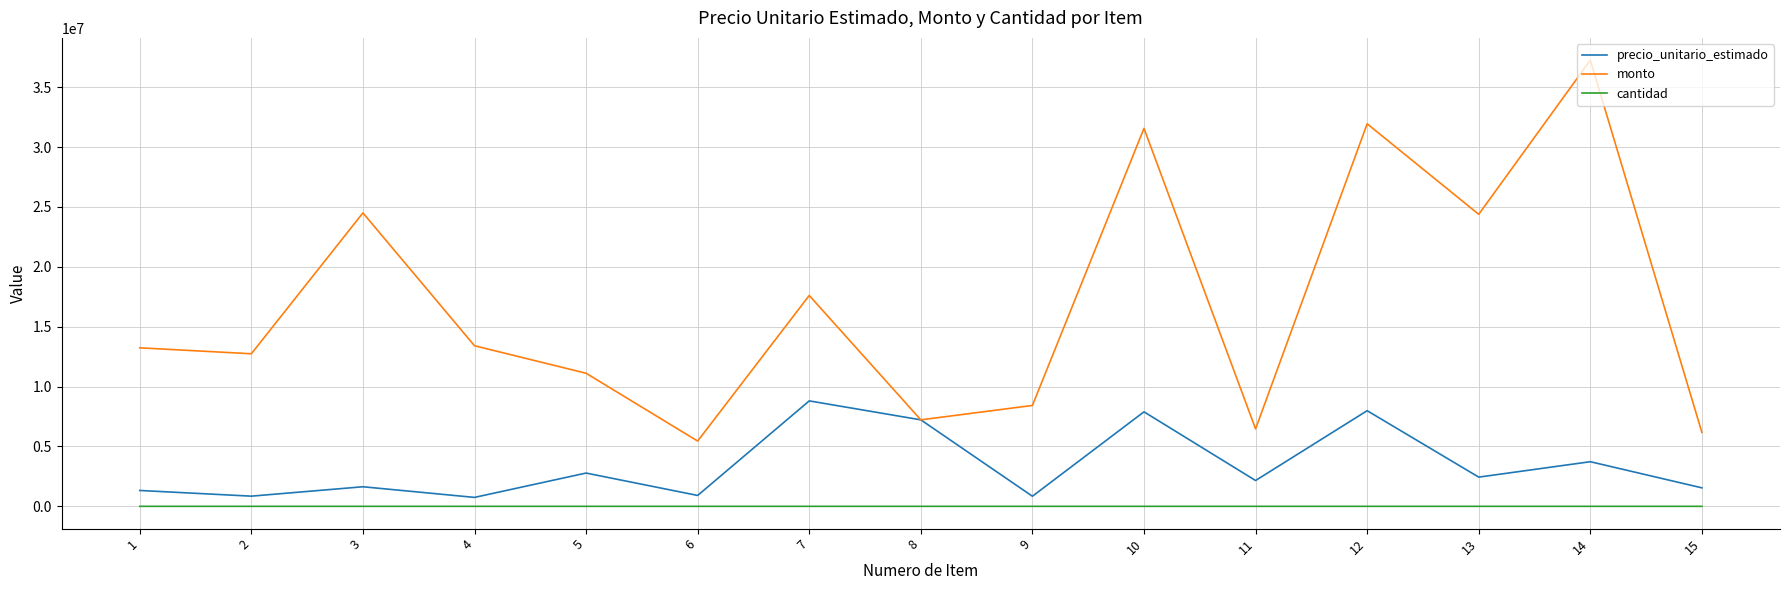

What is the greatest value displayed?

37256660